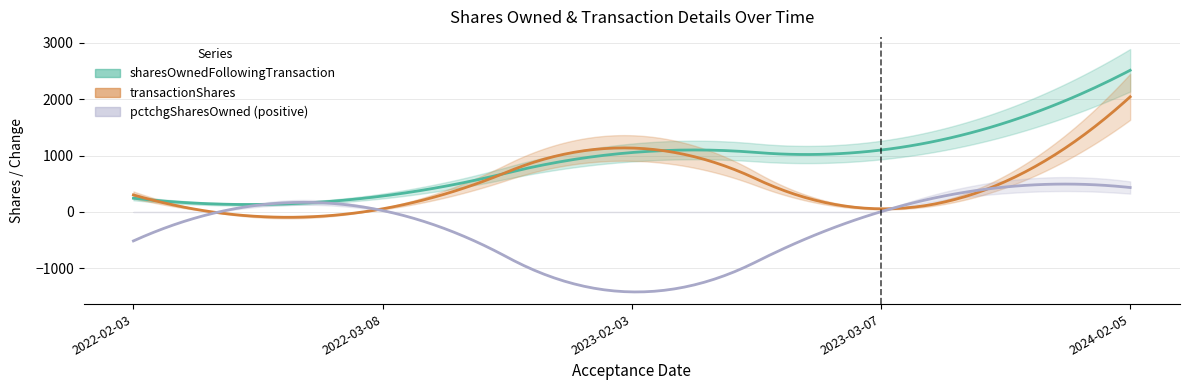

What is the difference between the second highest and minimum values in the transactionShares series?

1079